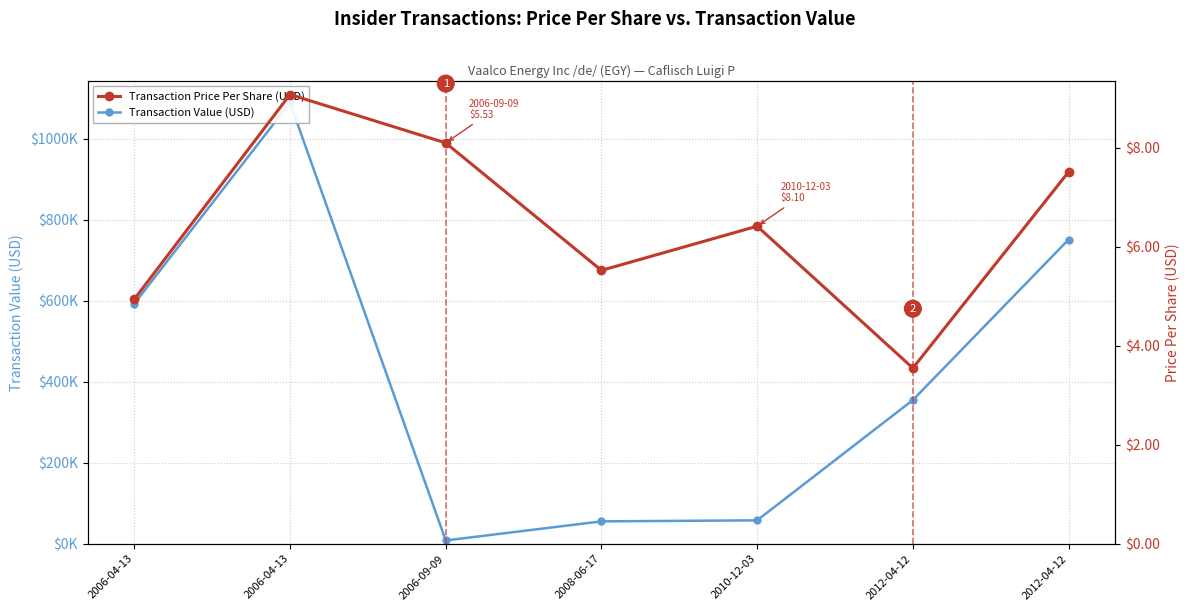

How many interior local peaks does the Transaction Value (USD) series have?

1